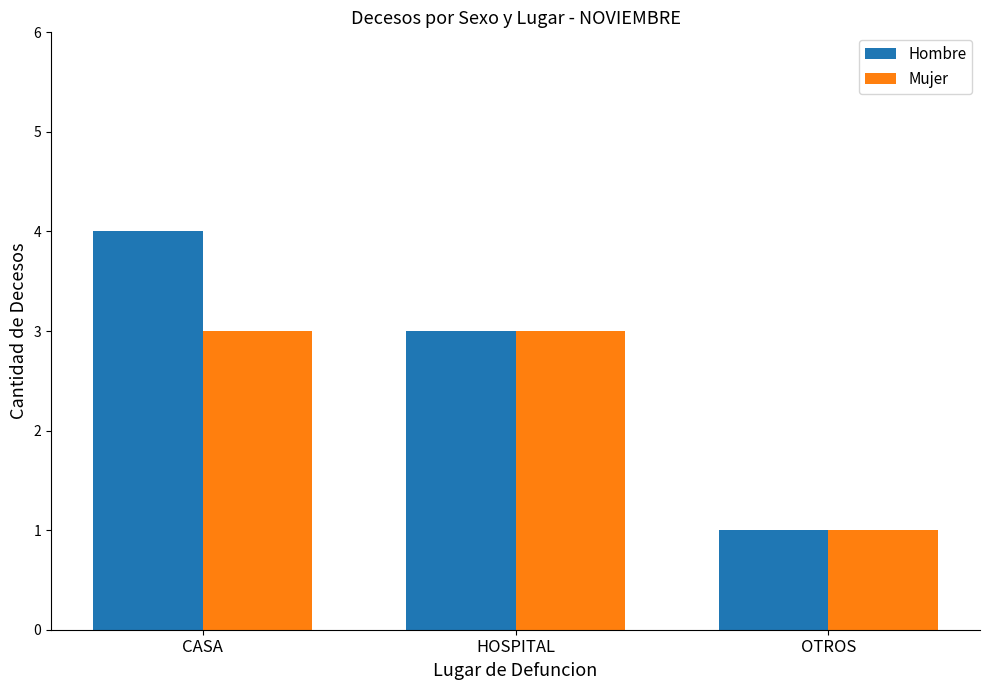

Which series has the widest spread of values?

Hombre